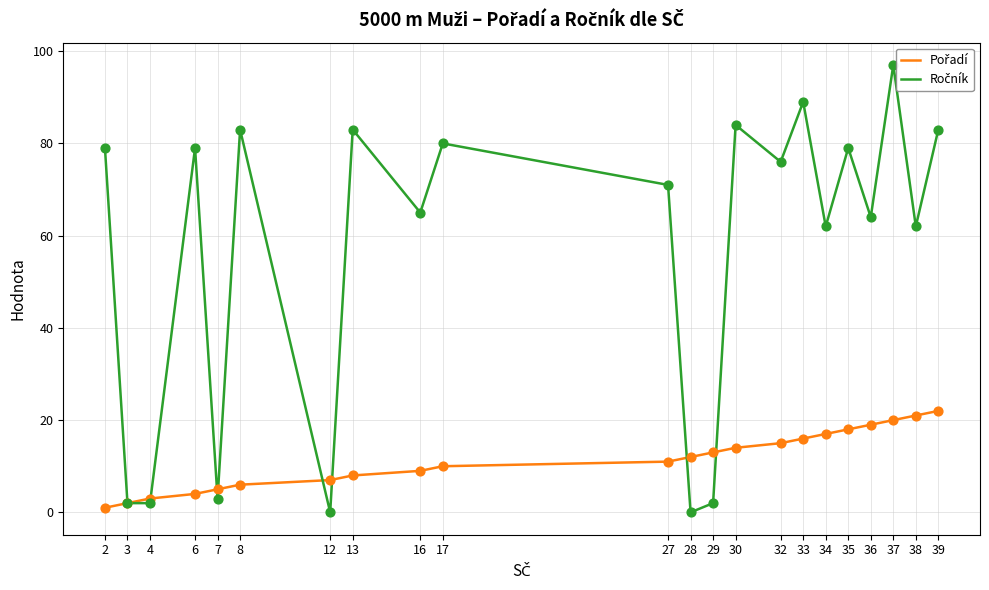

What is the total value across all series at 4?

5